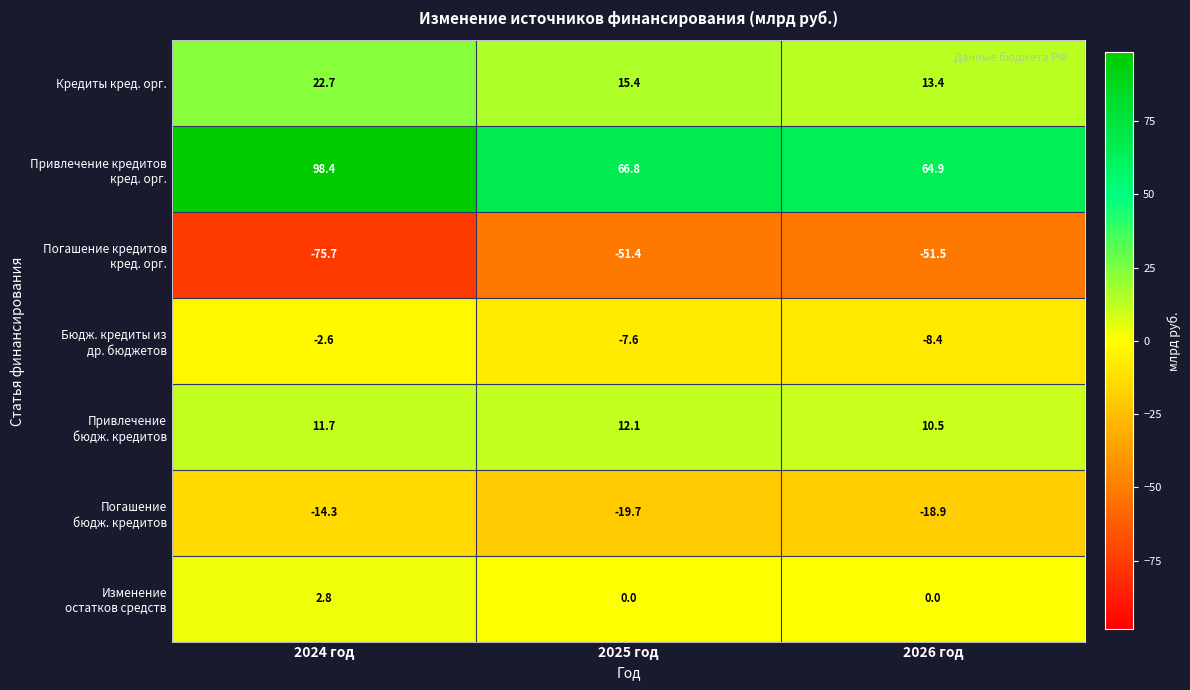

At which category is the sum across all series the highest?

2024 год